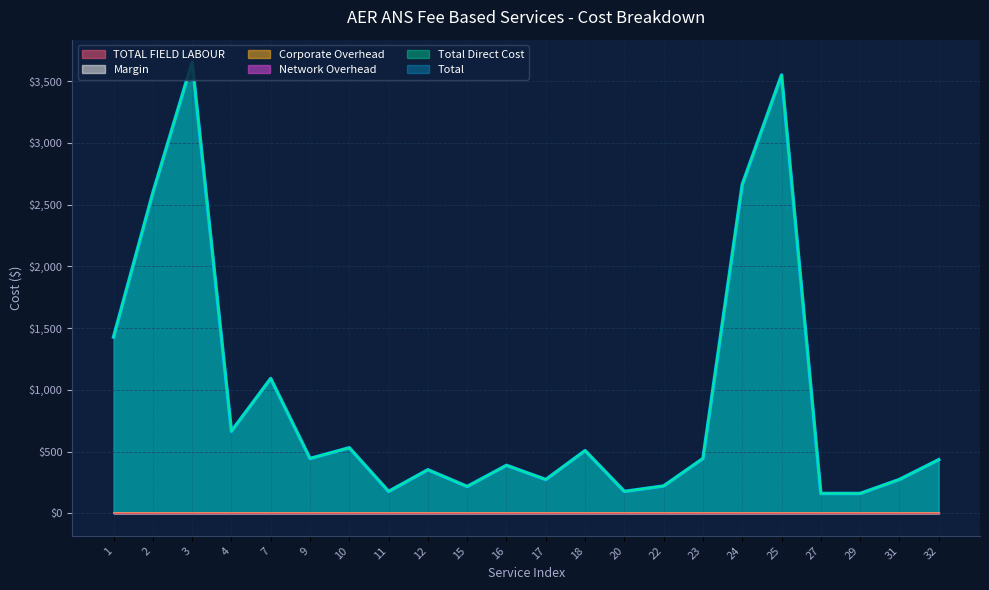

What is the difference between the highest and lowest values at 23?

443.5